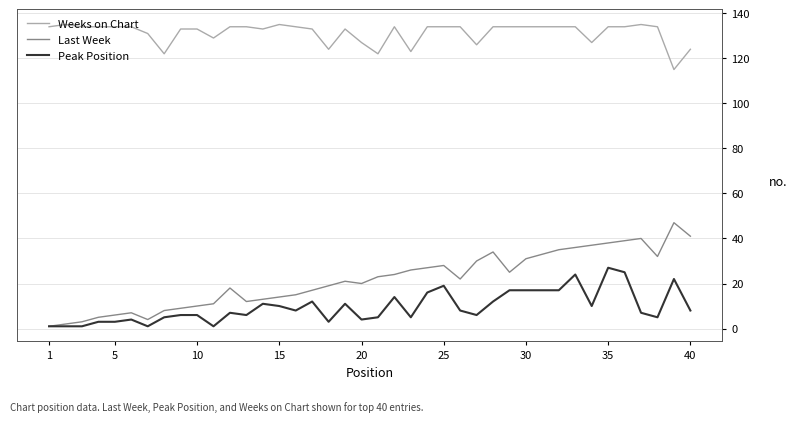

Which series has the widest spread of values?

Last Week